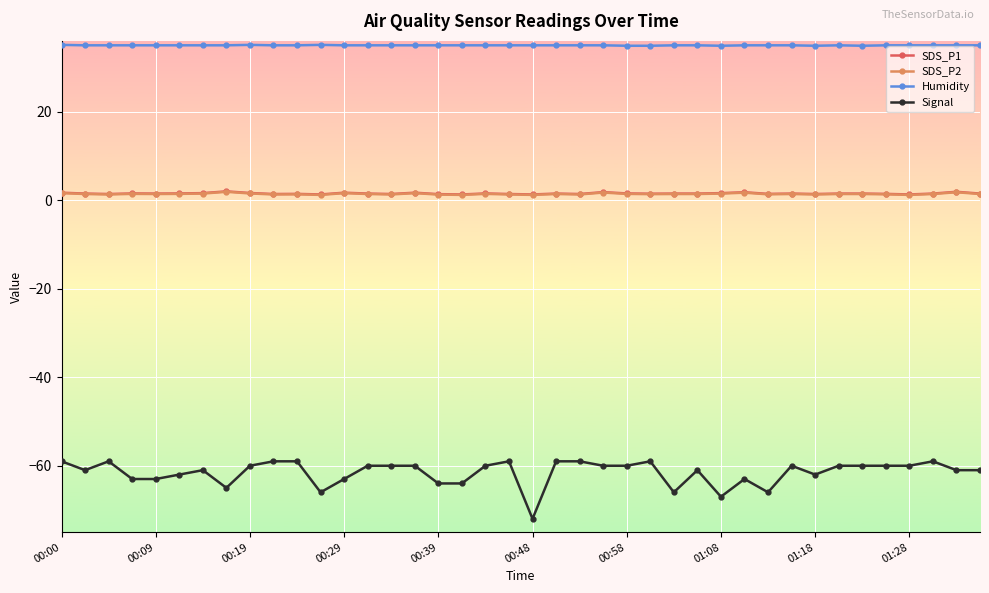

True or false: SDS_P2 and Signal intersect in this chart.

False